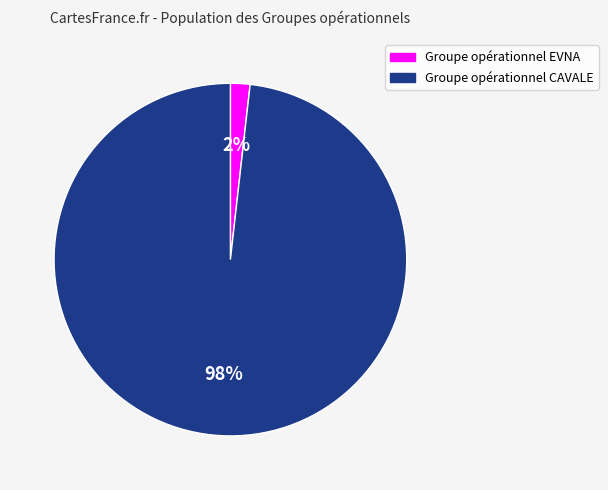

Between Groupe opérationnel EVNA and Groupe opérationnel CAVALE, which is larger?

Groupe opérationnel CAVALE